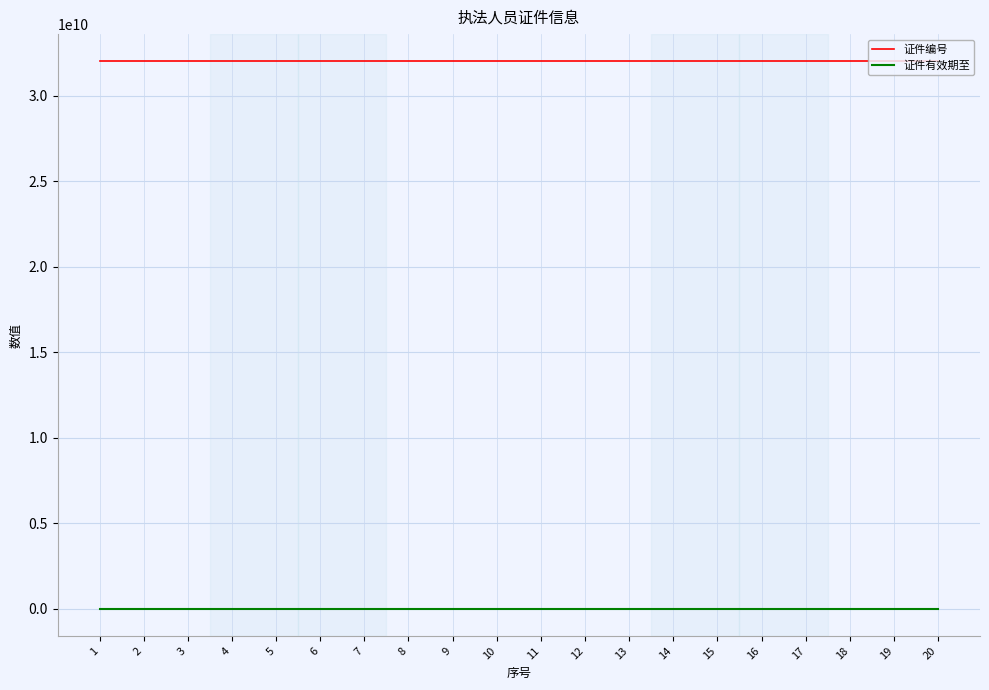

What is the difference between the maximum and minimum values in the 证件有效期至 series?

1553